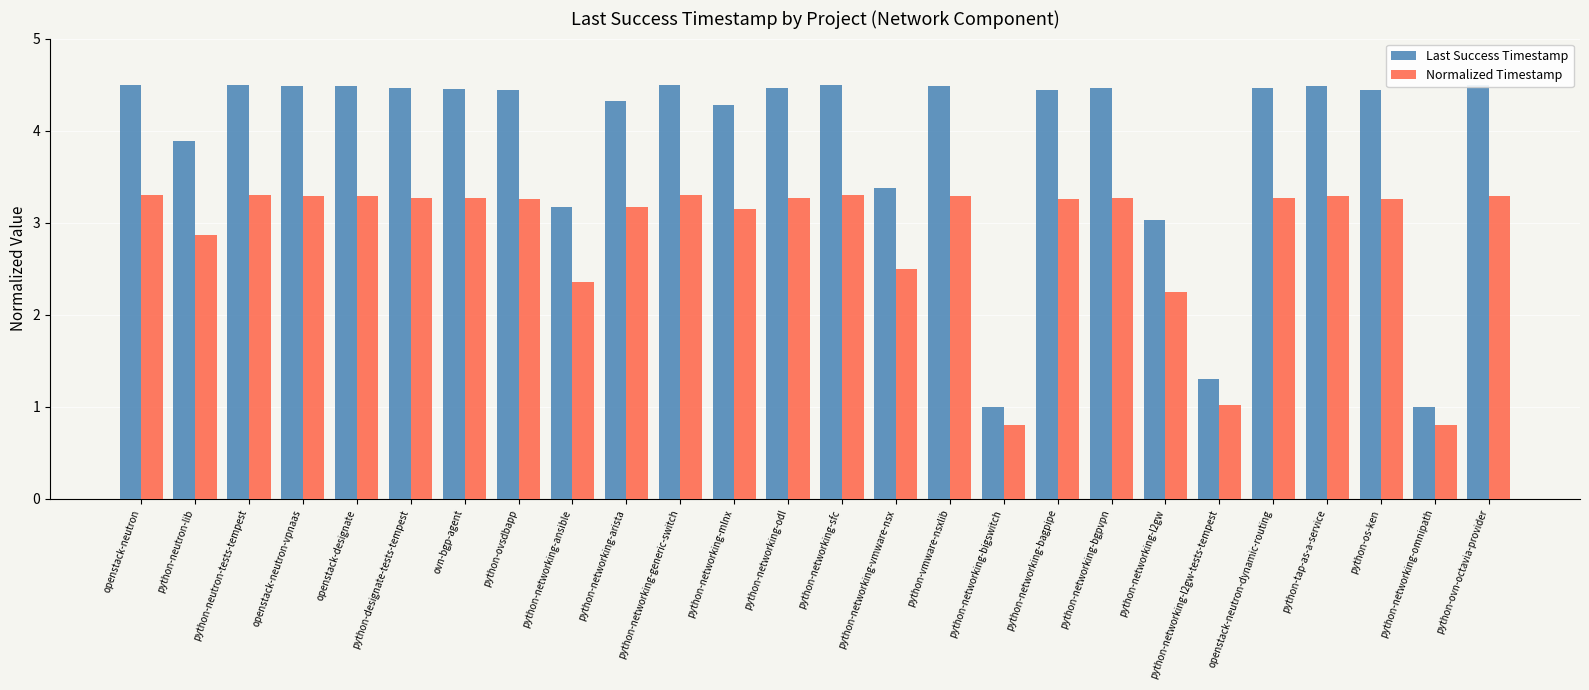

What is the maximum value shown in the chart?

4.5